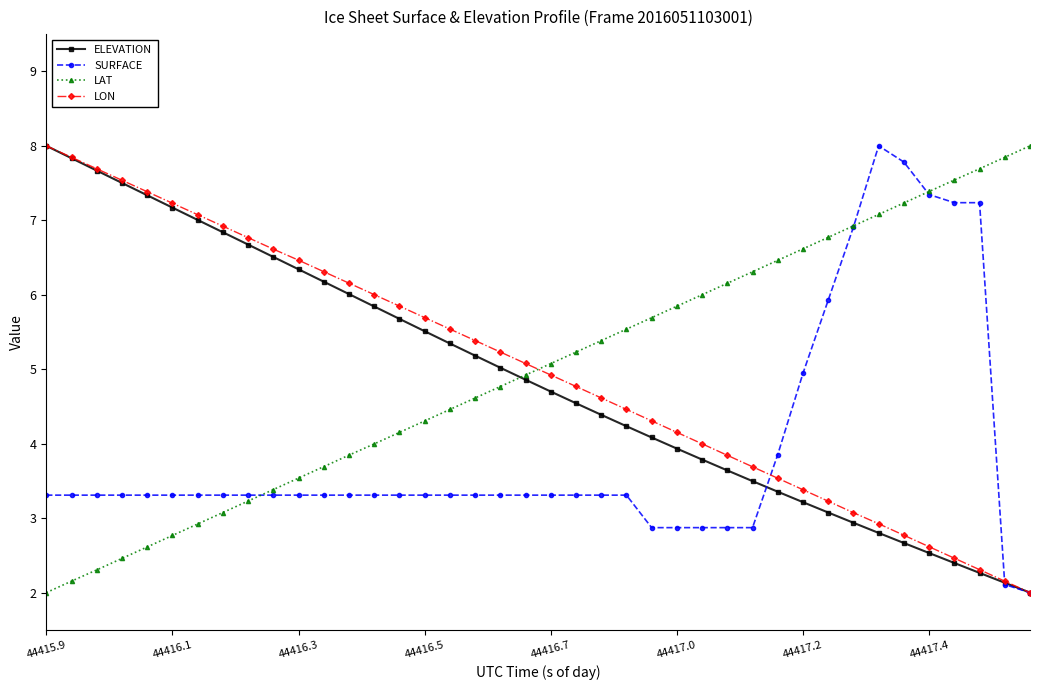

What is the maximum value shown in the chart?

8.0